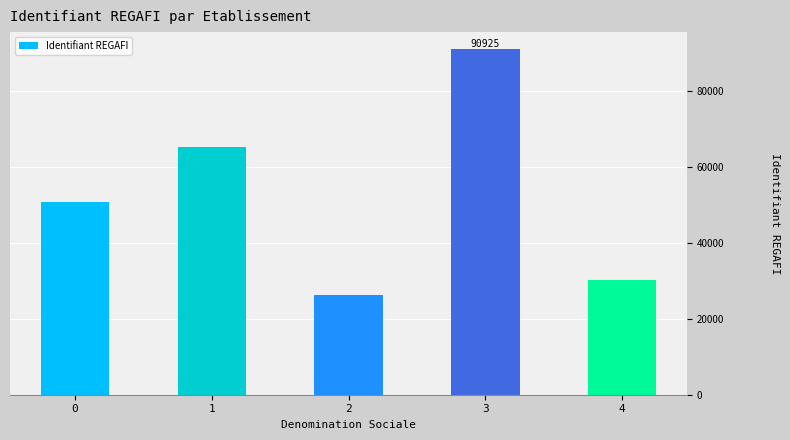

At which label is the value closest to 58556?

1